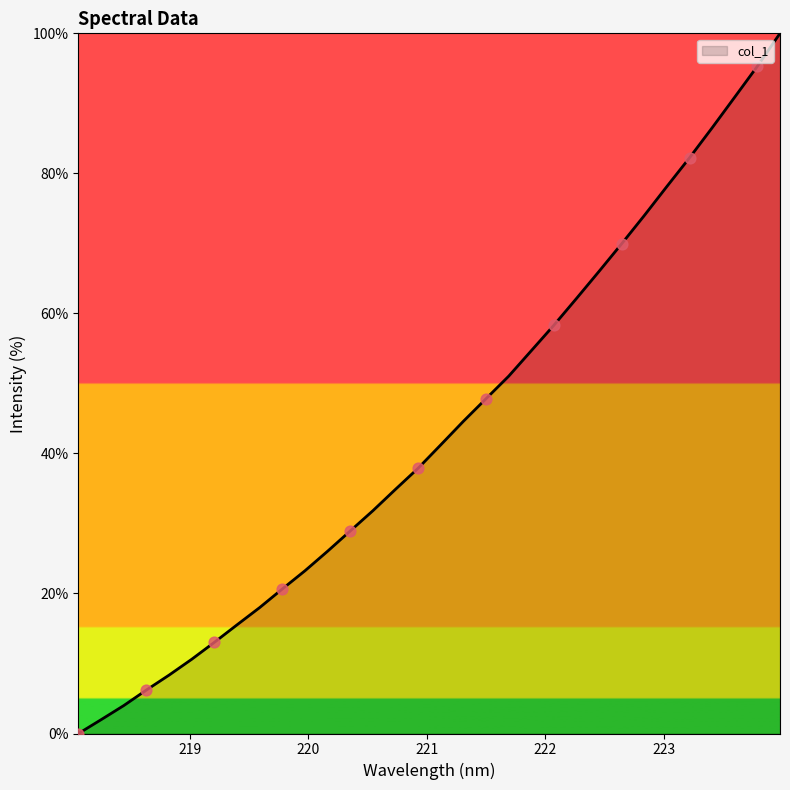

What is the greatest value displayed?

100.0